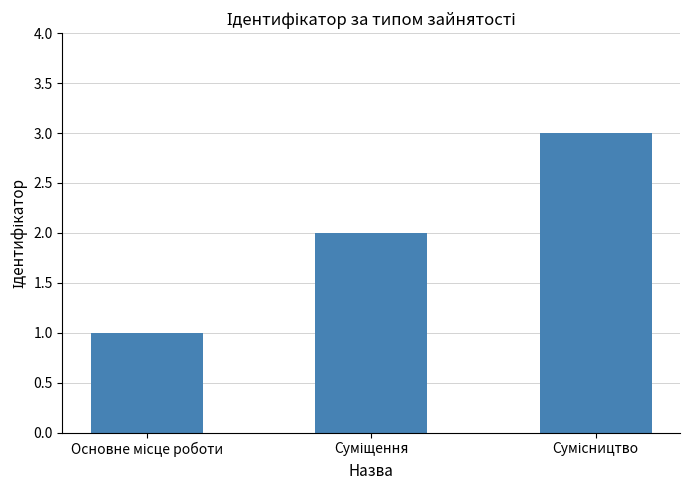

What is the maximum value shown in the chart?

3